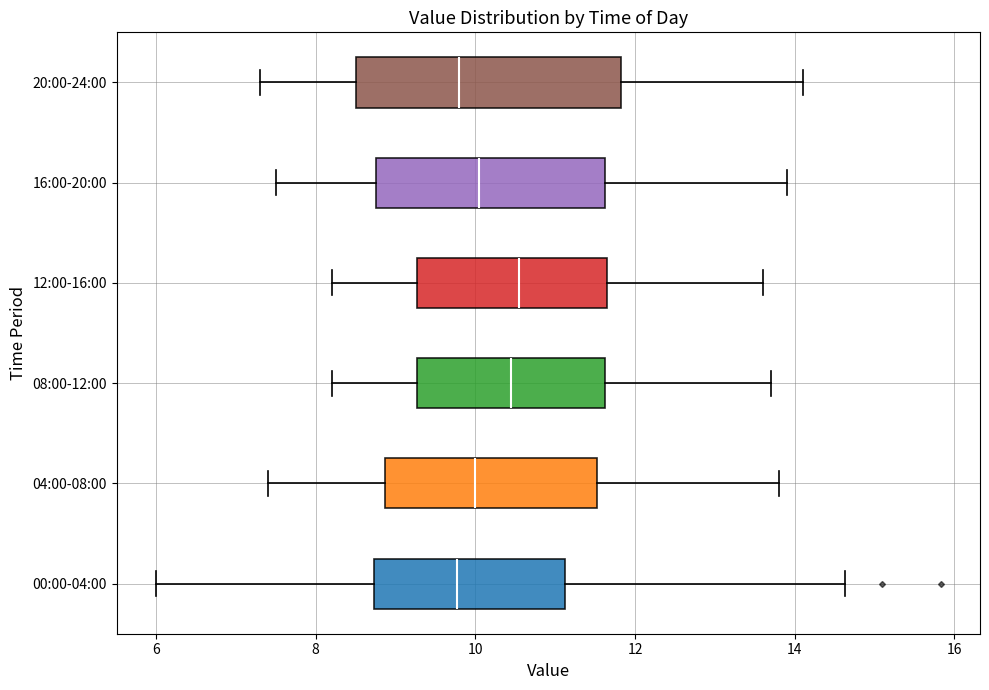

Reading bottom to top, transcribe this box plot: for each box, give where its median line is, the range the box spans, and where its two whiskers end, as read against the x-axis. The values are not printed on the chart, so give them approximately, as read against the axis.

00:00-04:00: median 9.8, box 8.8 to 11.2, whiskers 6.0 to 14.6
04:00-08:00: median 10.0, box 8.8 to 11.6, whiskers 7.4 to 13.8
08:00-12:00: median 10.4, box 9.2 to 11.6, whiskers 8.2 to 13.8
12:00-16:00: median 10.6, box 9.2 to 11.6, whiskers 8.2 to 13.6
16:00-20:00: median 10.0, box 8.8 to 11.6, whiskers 7.6 to 14.0
20:00-24:00: median 9.8, box 8.6 to 11.8, whiskers 7.4 to 14.2